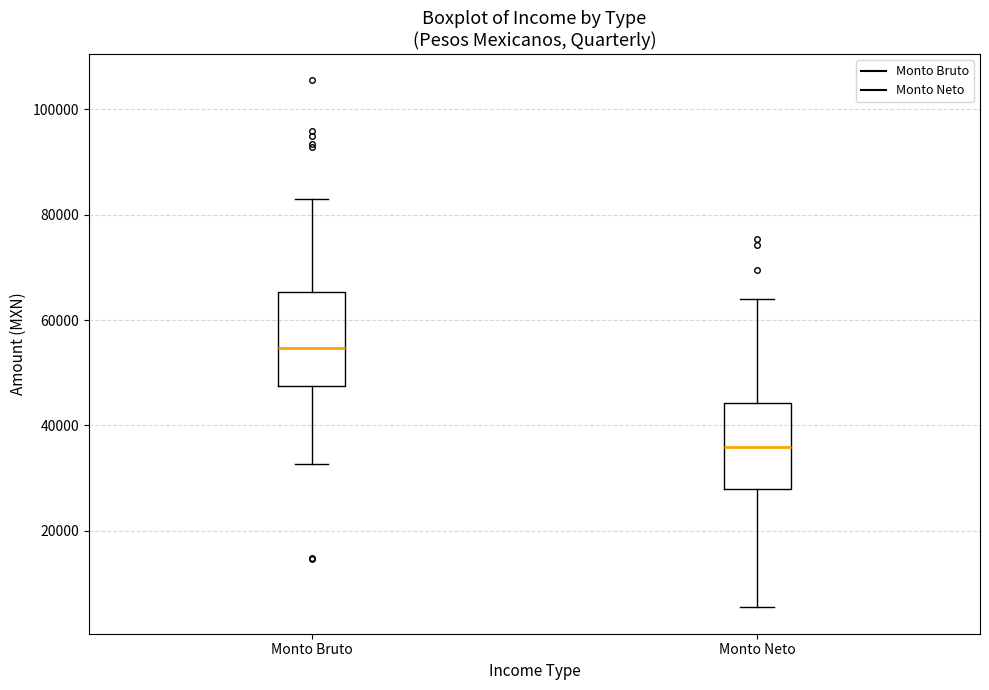

Reading left to right, read every box against the y-axis: the position of its median line, the range the box covers, and the ends of its whiskers. The values are not printed on the chart, so give them approximately, as read against the axis.

Monto Bruto: median 54000, box 48000 to 66000, whiskers 32000 to 82000
Monto Neto: median 36000, box 28000 to 44000, whiskers 6000 to 64000